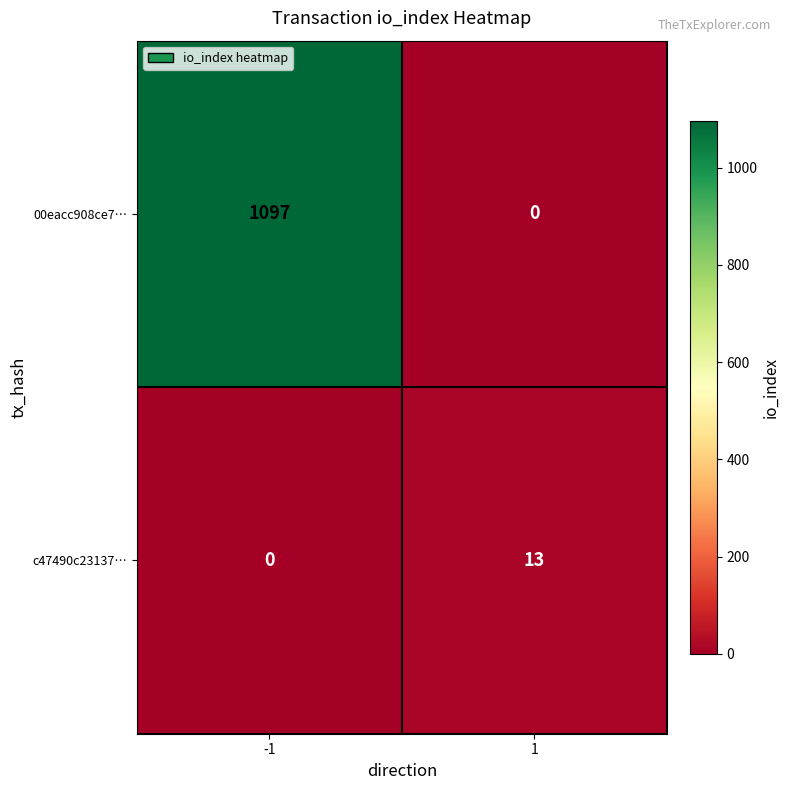

What is the highest value of the 00eacc908ce7… series?

1097